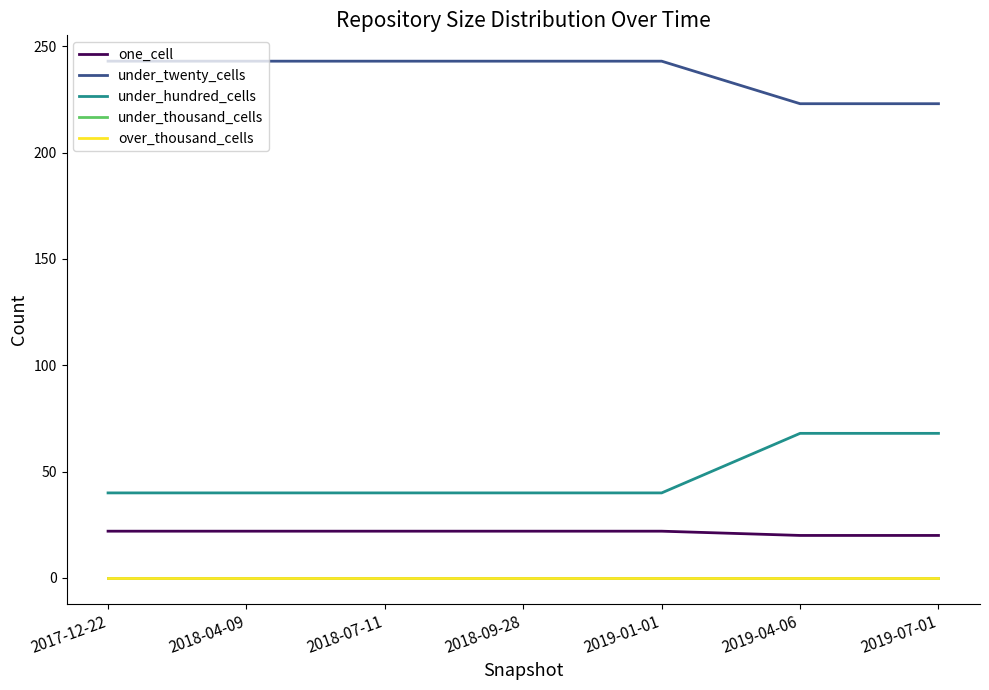

True or false: over_thousand_cells has a value of 0 at 2018-07-11.

True